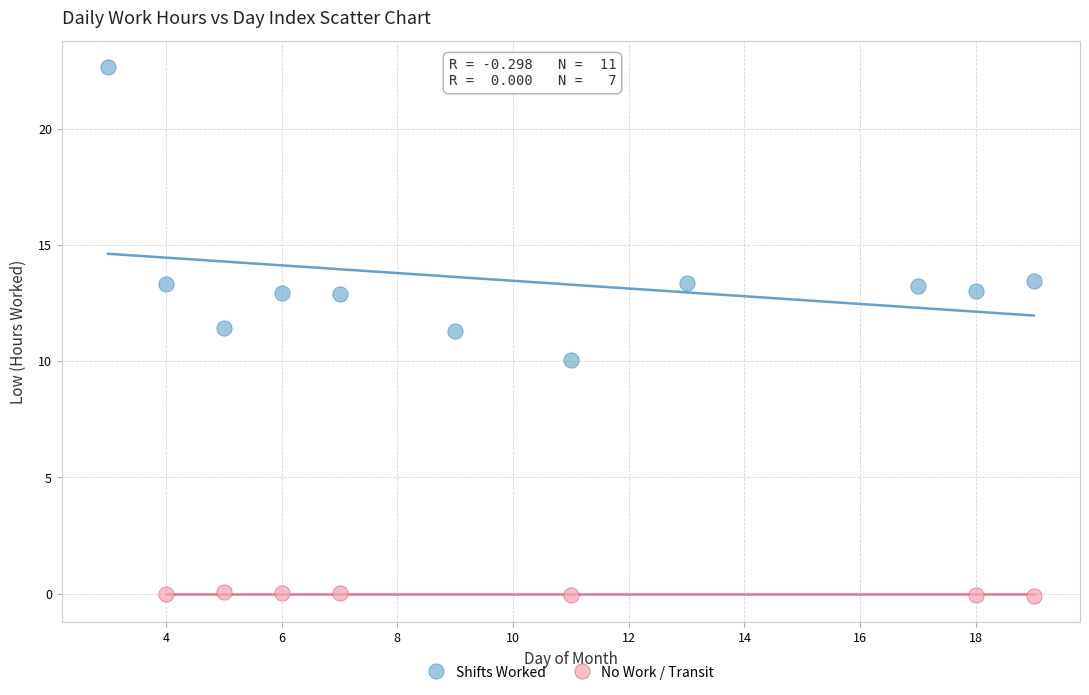

Which series contains the highest Y value?

Shifts Worked